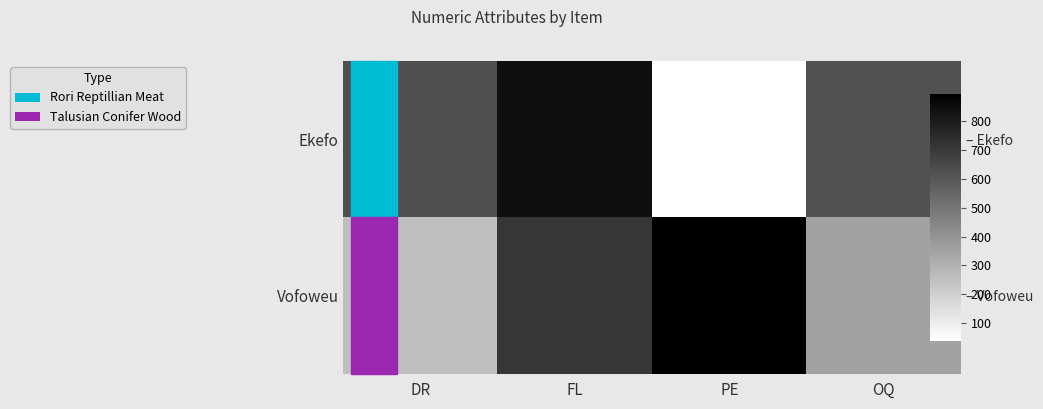

True or false: Ekefo has a value of 1043 at OQ.

False